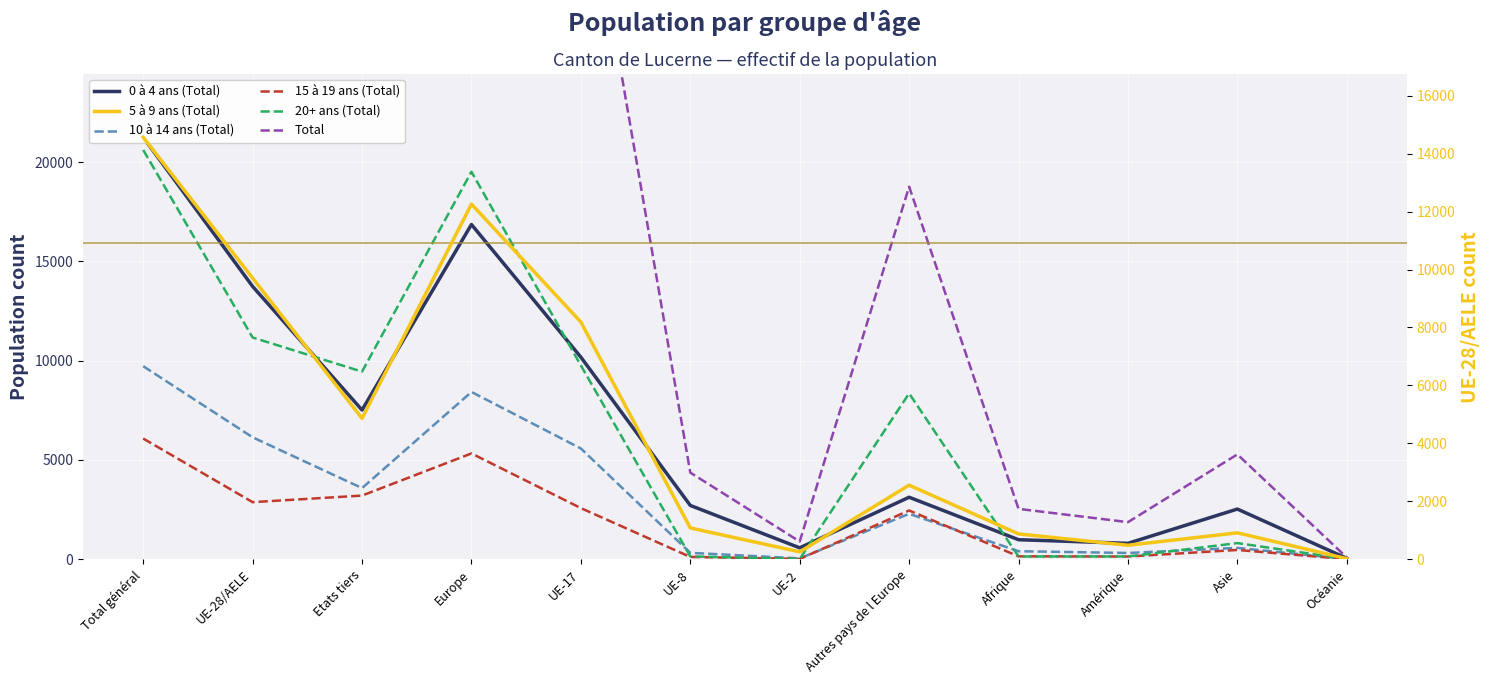

True or false: 5 à 9 ans (Total) has a value of 910 at Asie.

True